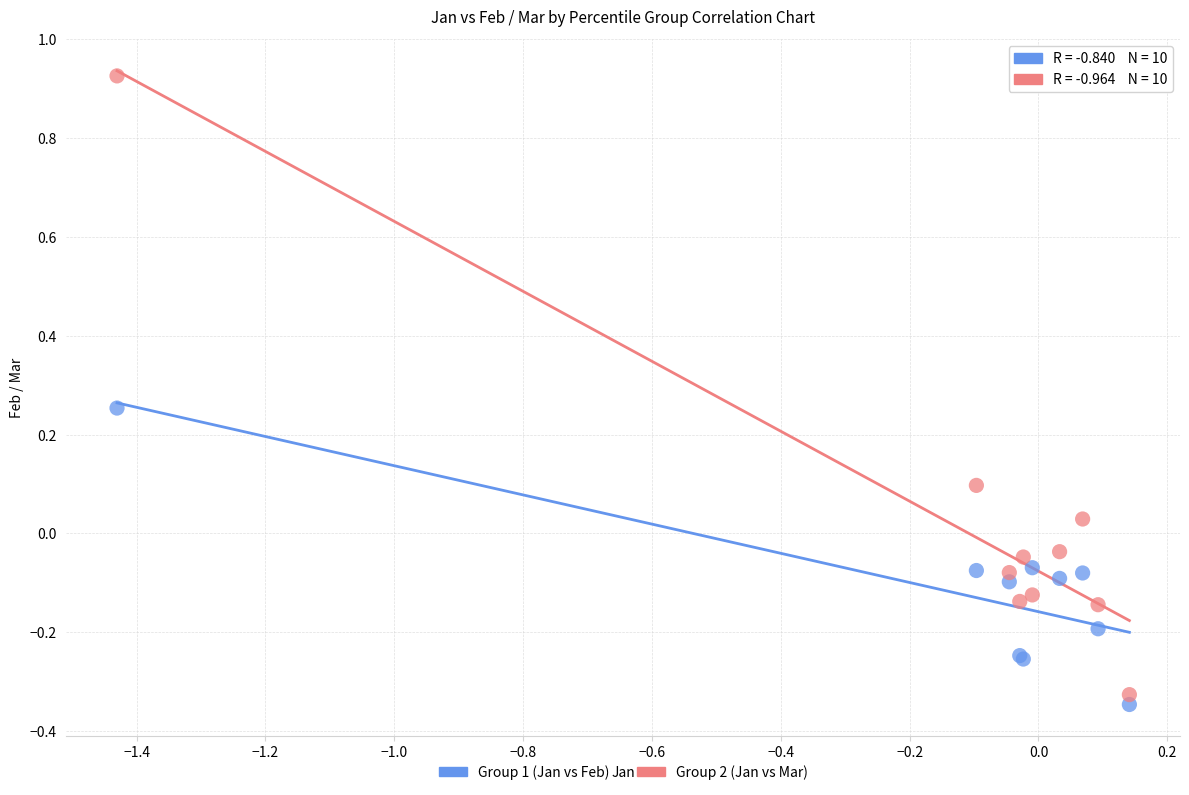

Which series contains the lowest Y value?

Group 1 (Jan vs Feb)